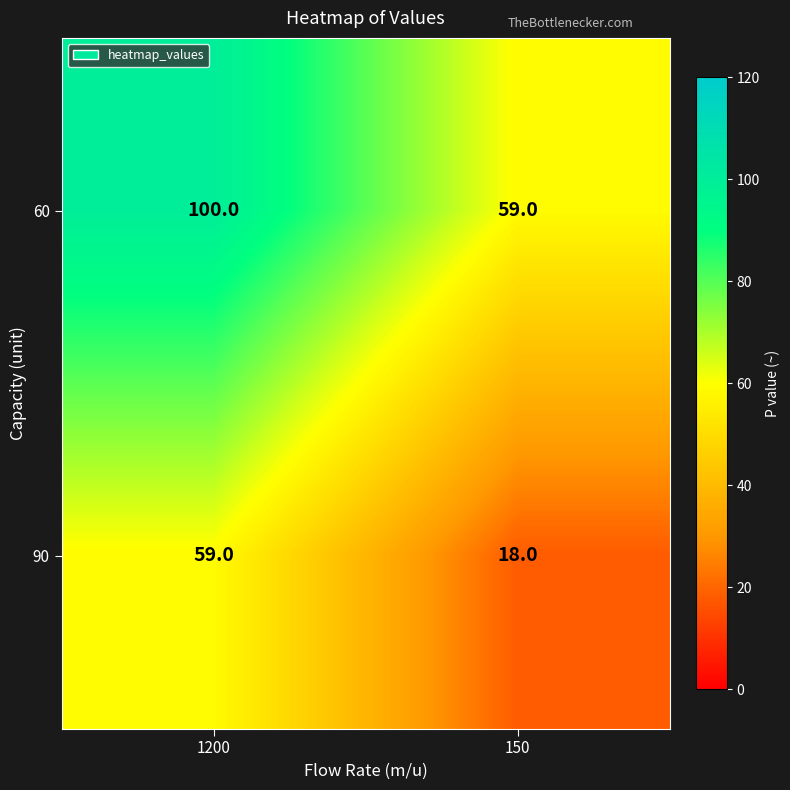

What is the difference between the maximum and minimum values in the 90 series?

41